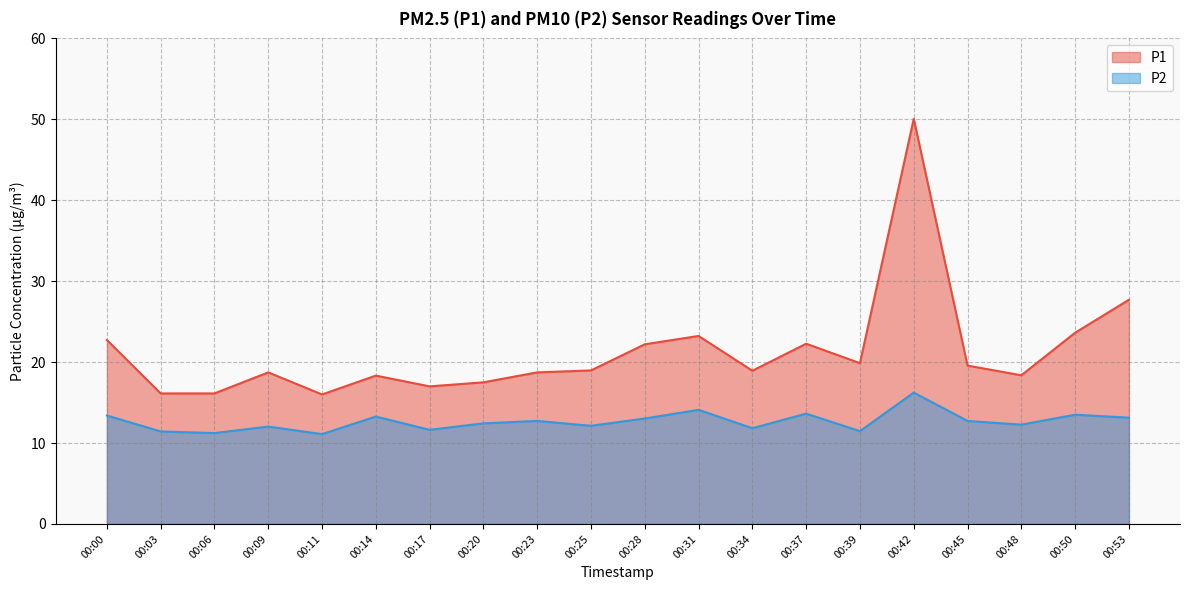

What is the total value across all series at 00:00?

36.1